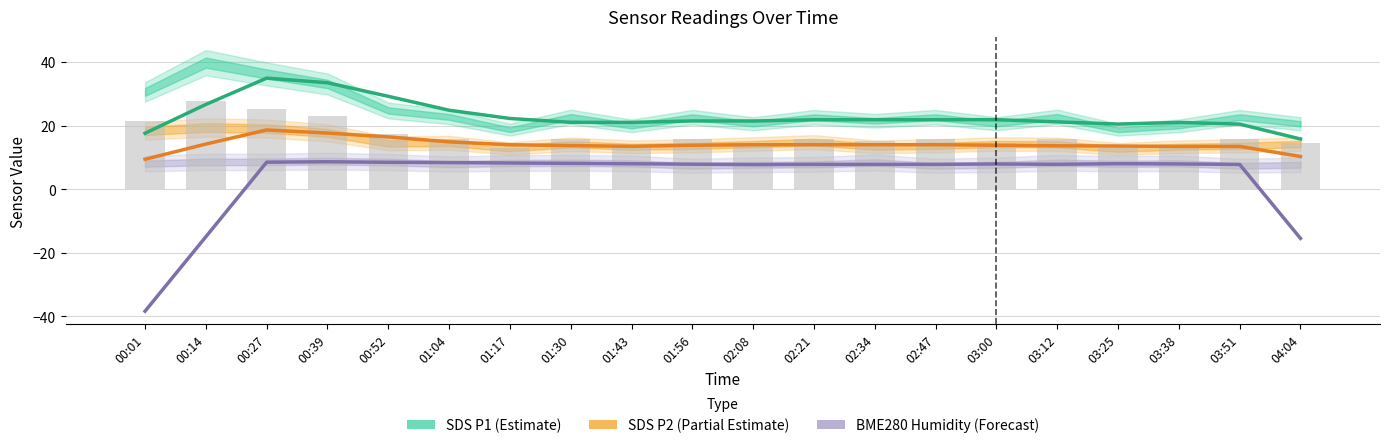

Which category has the highest value across all series?

00:27